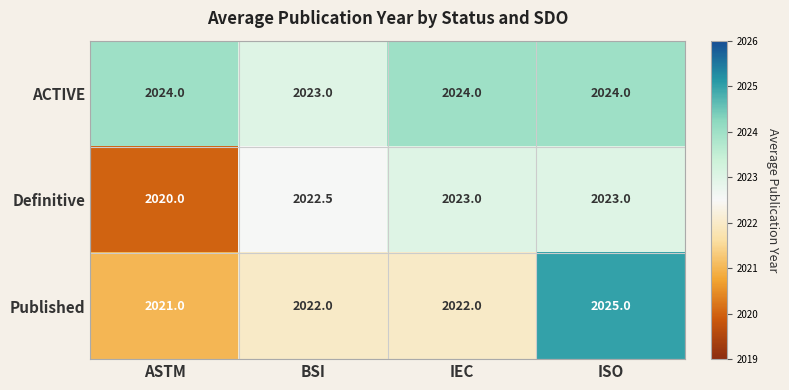

Rank the series by their maximum value, from highest to lowest.

Published, ACTIVE, Definitive